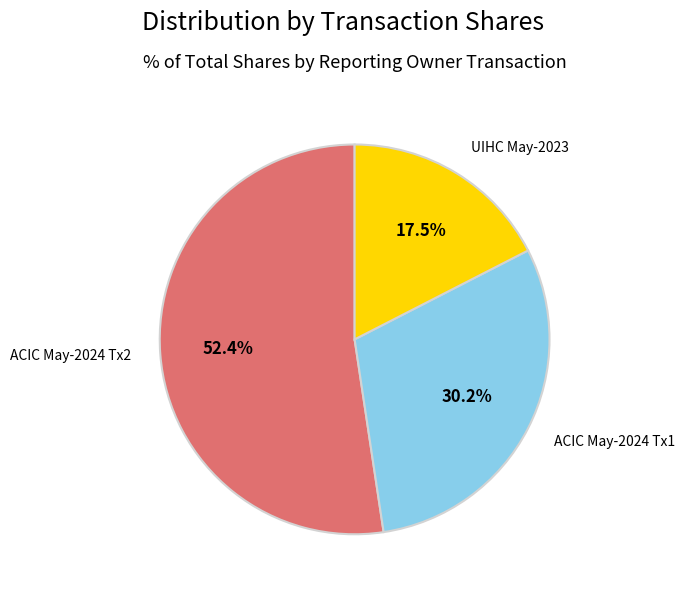

What is the smallest slice in the pie chart?

UIHC May-2023